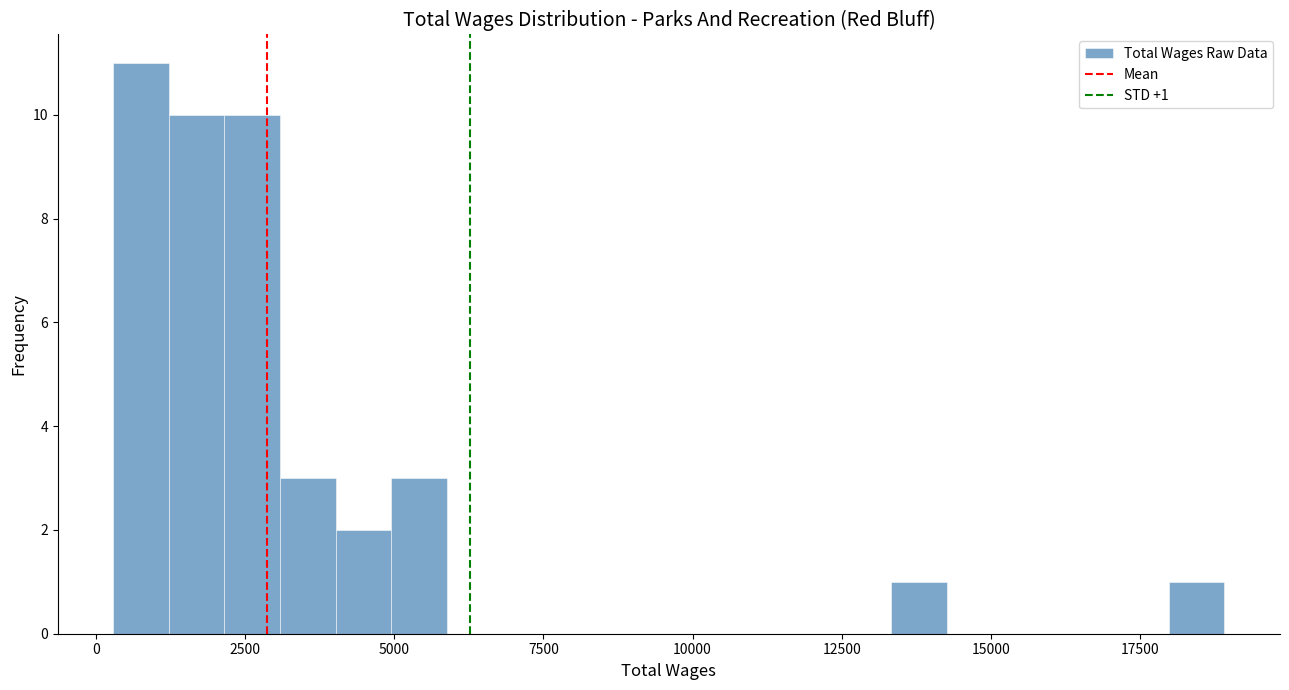

Read against the x-axis, roughly where is the centre of the tallest bar?

1000